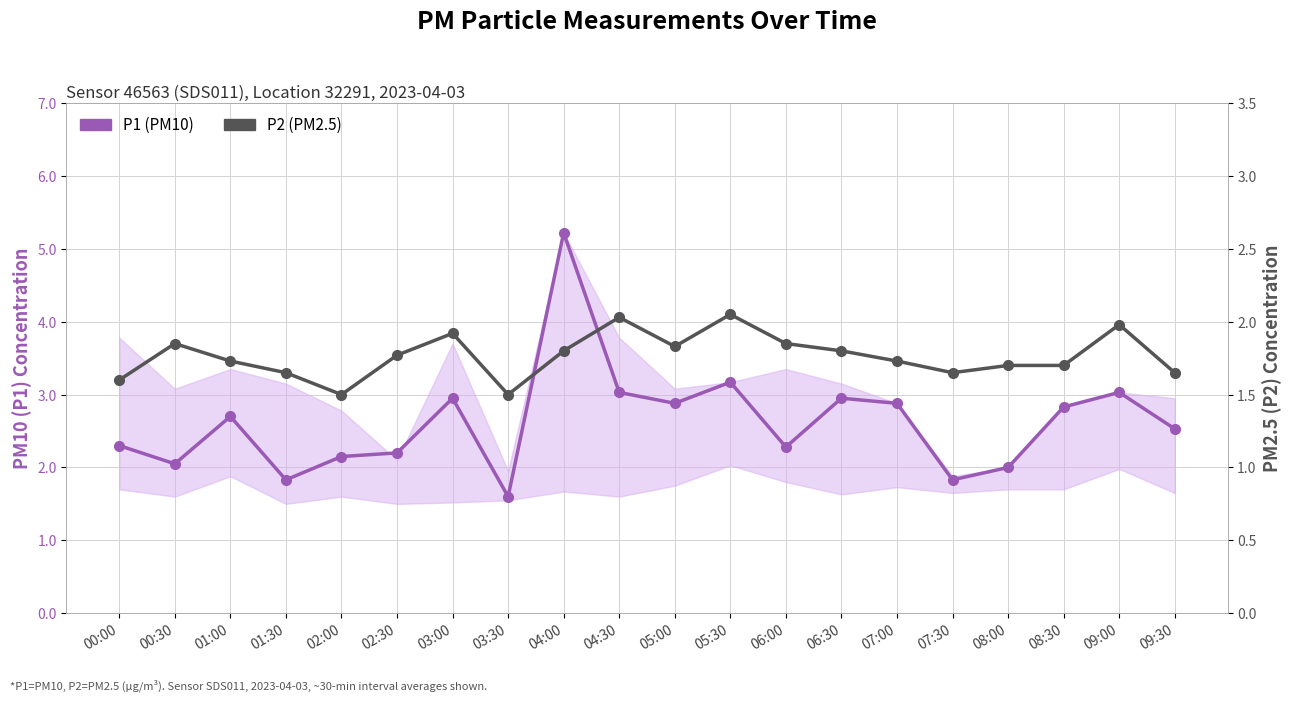

What is the difference between the highest and lowest values at 03:00?

1.0